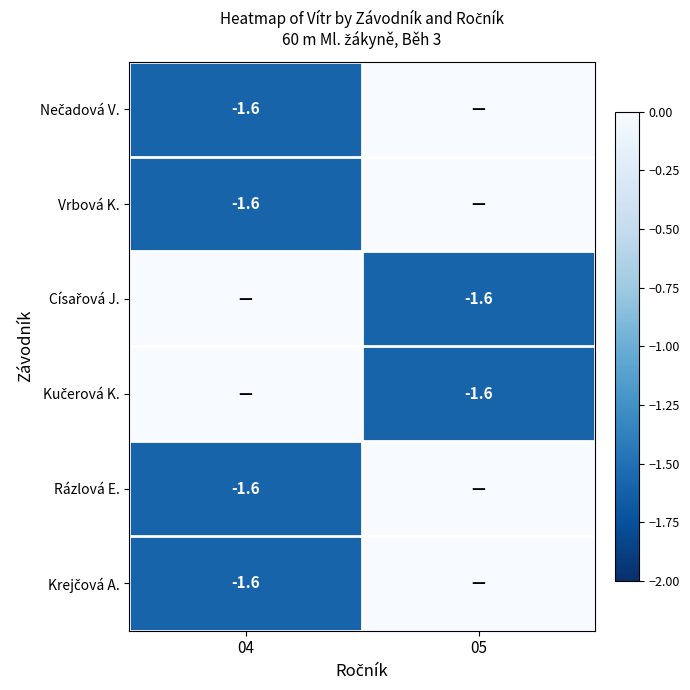

List the labels in order of Nečadová V. value, largest first.

05, 04